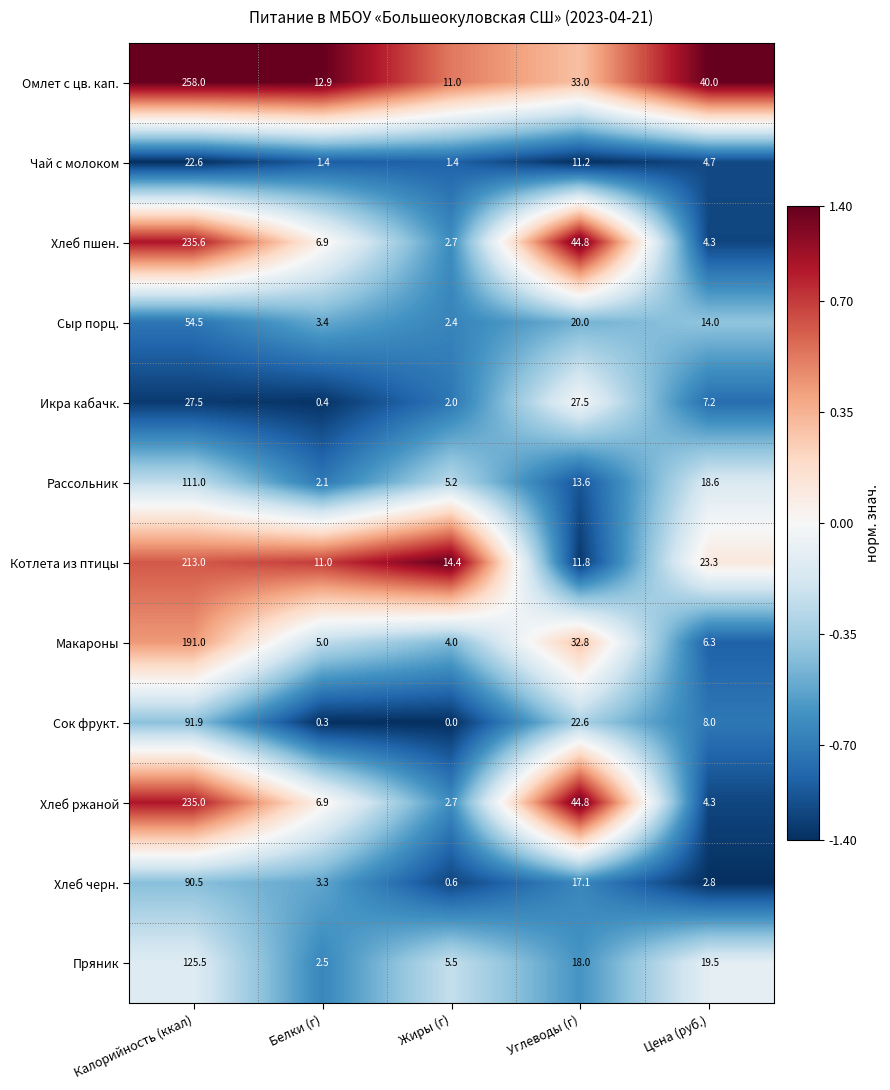

The Пряник series shows 8.0 at Жиры (г). True or false?

False